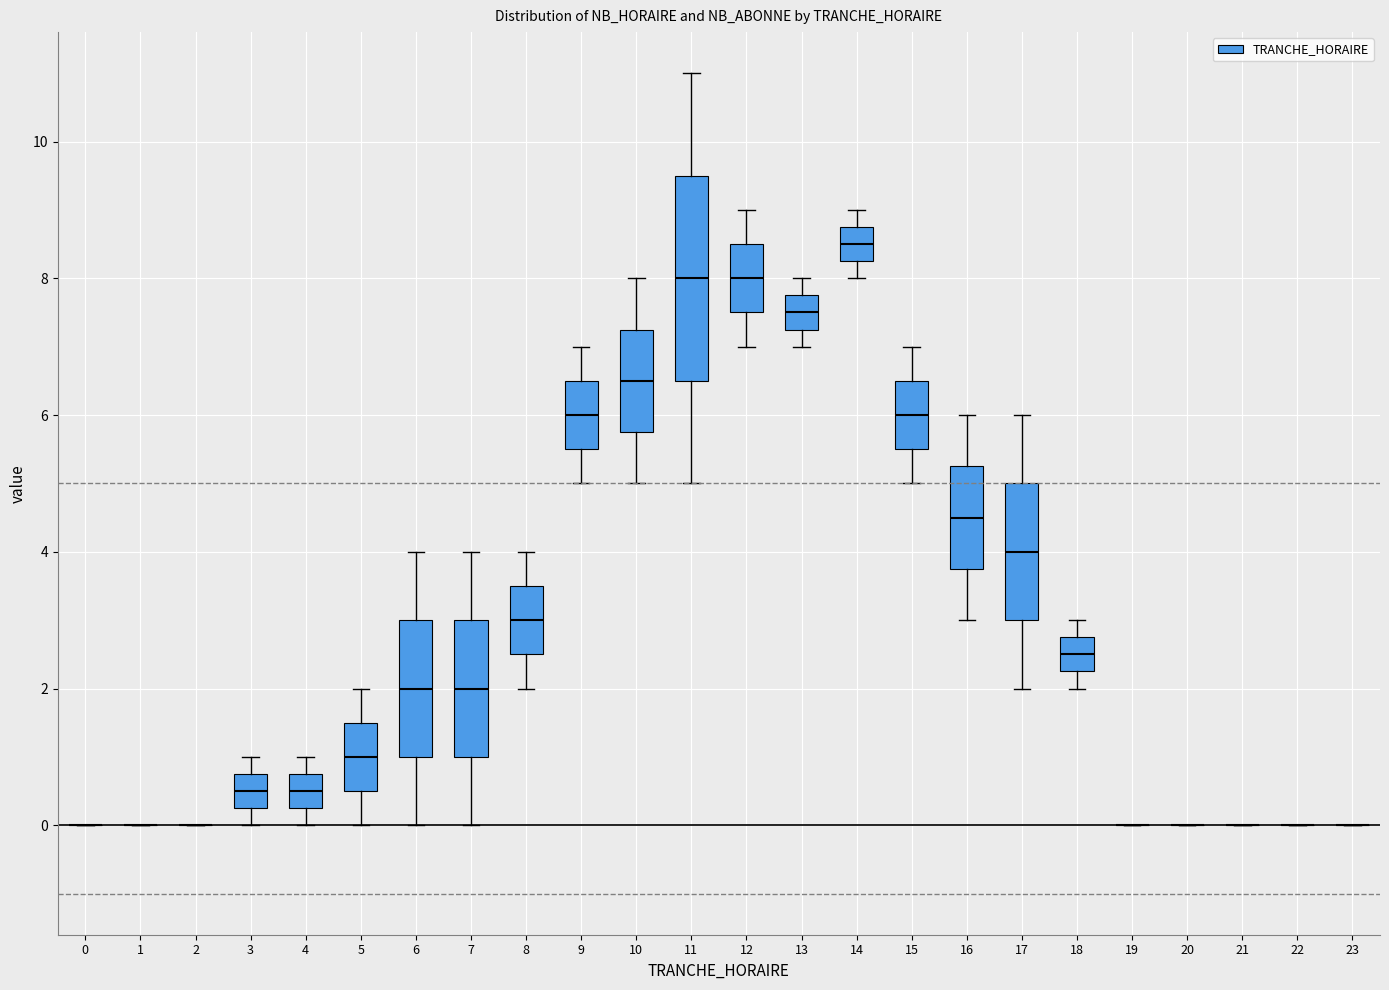

Reading left to right, read every box against the y-axis: the position of its median line, the range the box covers, and the ends of its whiskers. The values are not printed on the chart, so give them approximately, as read against the axis.

0: box collapsed to a line at 0.0, whiskers 0.0 to 0.0
1: box collapsed to a line at 0.0, whiskers 0.0 to 0.0
2: box collapsed to a line at 0.0, whiskers 0.0 to 0.0
3: median 0.6, box 0.2 to 0.8, whiskers 0.0 to 1.0
4: median 0.6, box 0.2 to 0.8, whiskers 0.0 to 1.0
5: median 1.0, box 0.6 to 1.6, whiskers 0.0 to 2.0
6: median 2.0, box 1.0 to 3.0, whiskers 0.0 to 4.0
7: median 2.0, box 1.0 to 3.0, whiskers 0.0 to 4.0
8: median 3.0, box 2.6 to 3.6, whiskers 2.0 to 4.0
9: median 6.0, box 5.6 to 6.6, whiskers 5.0 to 7.0
10: median 6.6, box 5.8 to 7.2, whiskers 5.0 to 8.0
11: median 8.0, box 6.6 to 9.6, whiskers 5.0 to 11.0
12: median 8.0, box 7.6 to 8.6, whiskers 7.0 to 9.0
13: median 7.6, box 7.2 to 7.8, whiskers 7.0 to 8.0
14: median 8.6, box 8.2 to 8.8, whiskers 8.0 to 9.0
15: median 6.0, box 5.6 to 6.6, whiskers 5.0 to 7.0
16: median 4.6, box 3.8 to 5.2, whiskers 3.0 to 6.0
17: median 4.0, box 3.0 to 5.0, whiskers 2.0 to 6.0
18: median 2.6, box 2.2 to 2.8, whiskers 2.0 to 3.0
19: box collapsed to a line at 0.0, whiskers 0.0 to 0.0
20: box collapsed to a line at 0.0, whiskers 0.0 to 0.0
21: box collapsed to a line at 0.0, whiskers 0.0 to 0.0
22: box collapsed to a line at 0.0, whiskers 0.0 to 0.0
23: box collapsed to a line at 0.0, whiskers 0.0 to 0.0